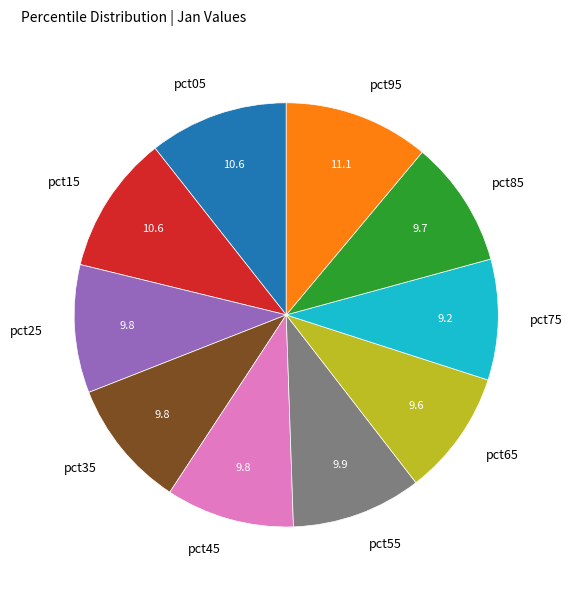

Does pct65 represent more than half of the total?

No